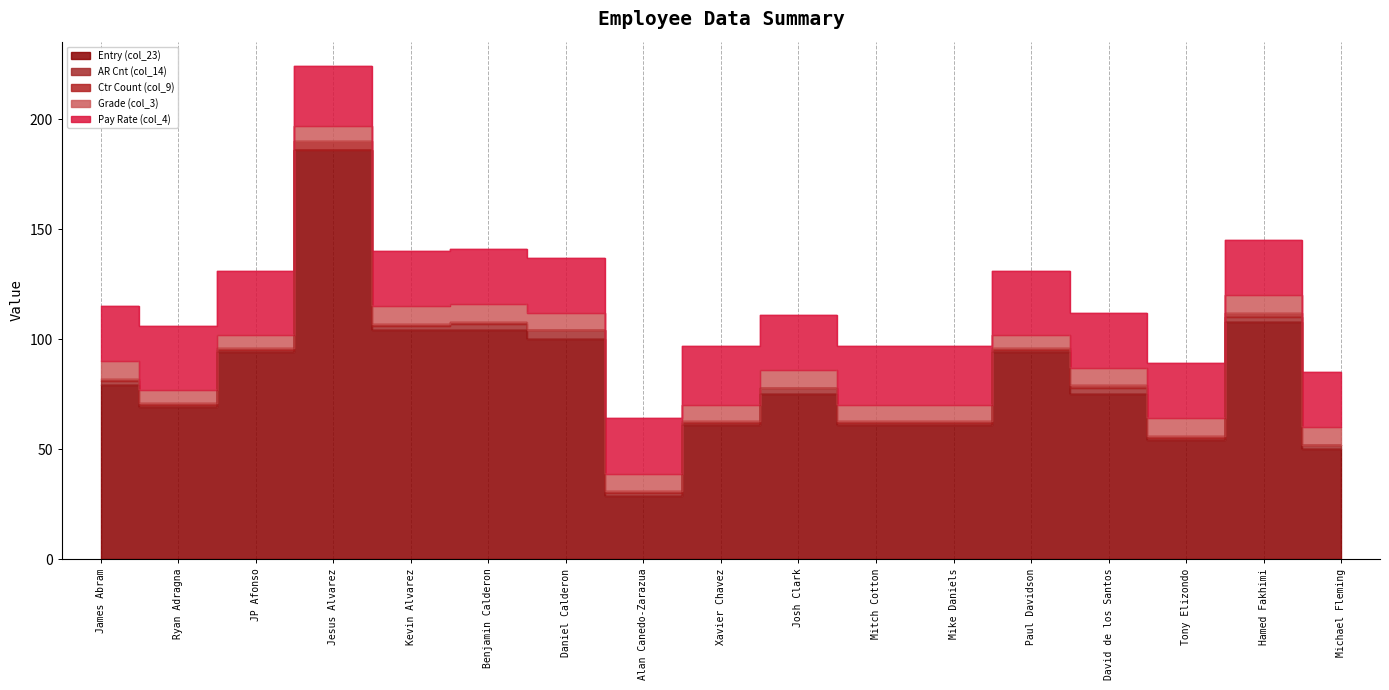

The Entry (col_23) series shows 94 at JP Afonso. True or false?

True